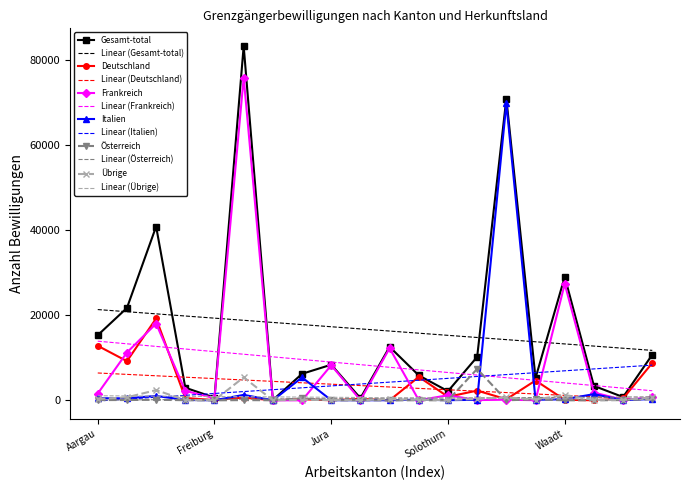

What is the maximum value for Gesamt-total?

83346.0